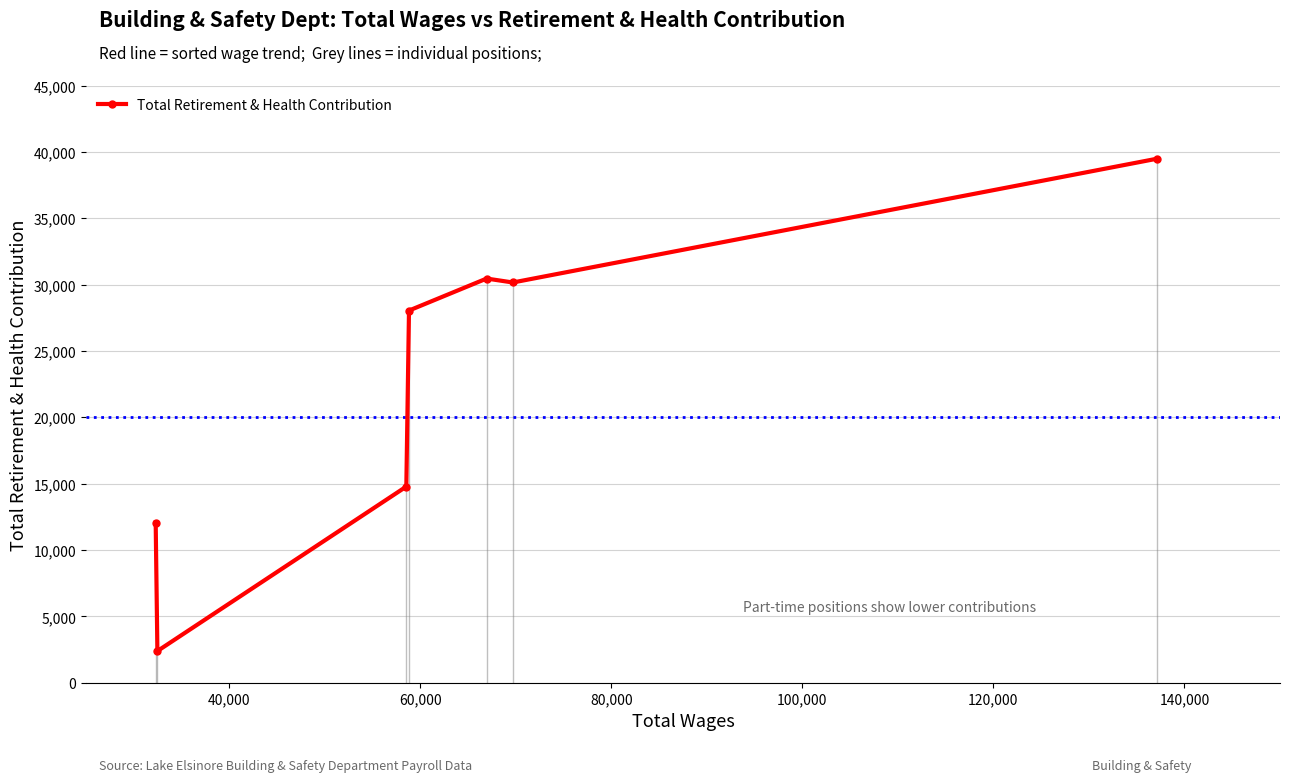

What is the difference between the maximum and minimum values?

37096